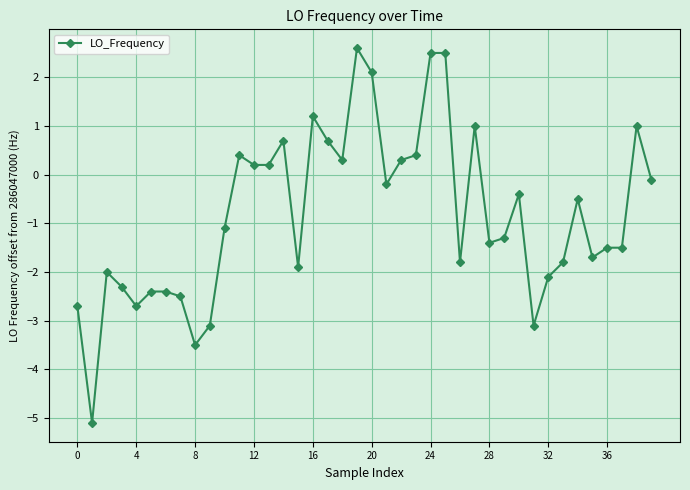

What is the greatest value displayed?

2.6